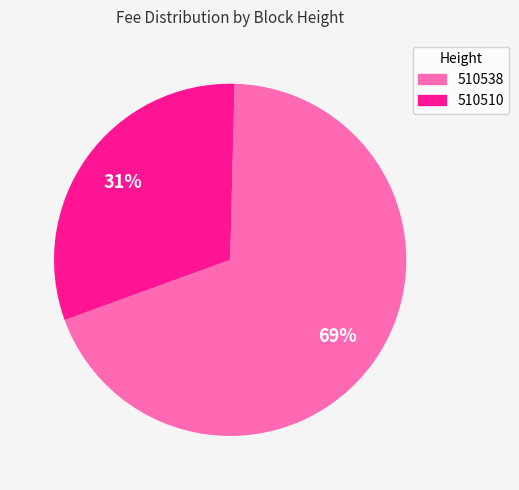

Between 510538 and 510510, which is larger?

510538